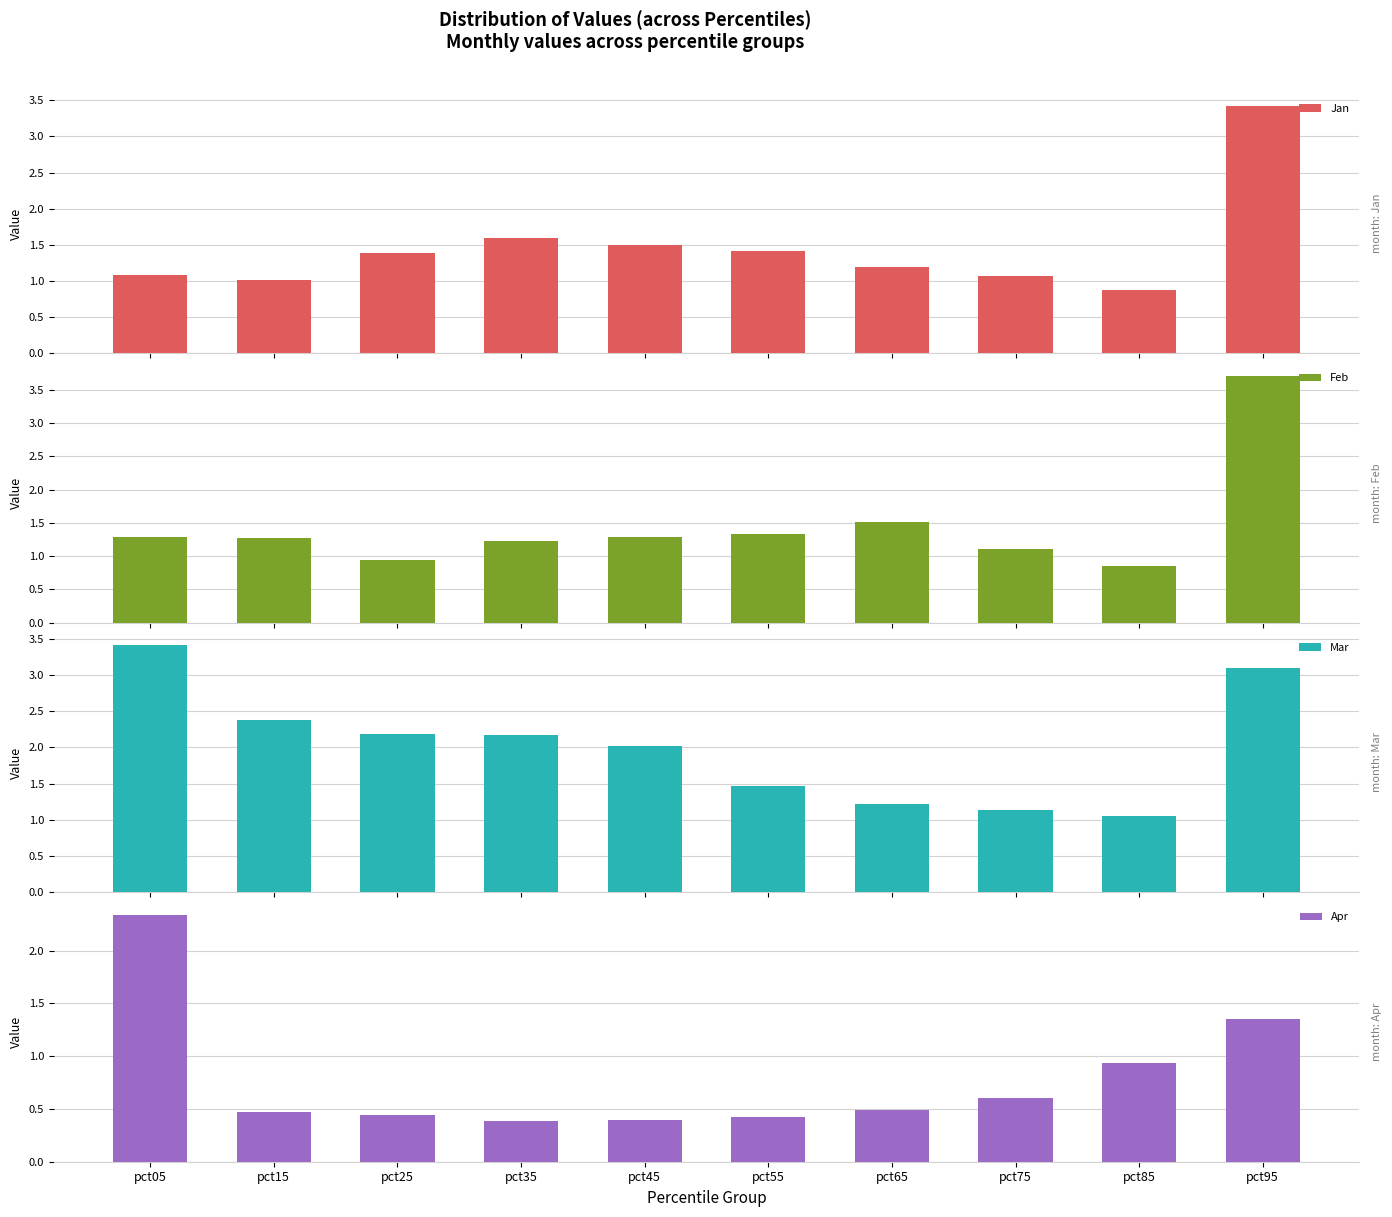

Between pct25 and pct75, which series saw the biggest shift?

Mar